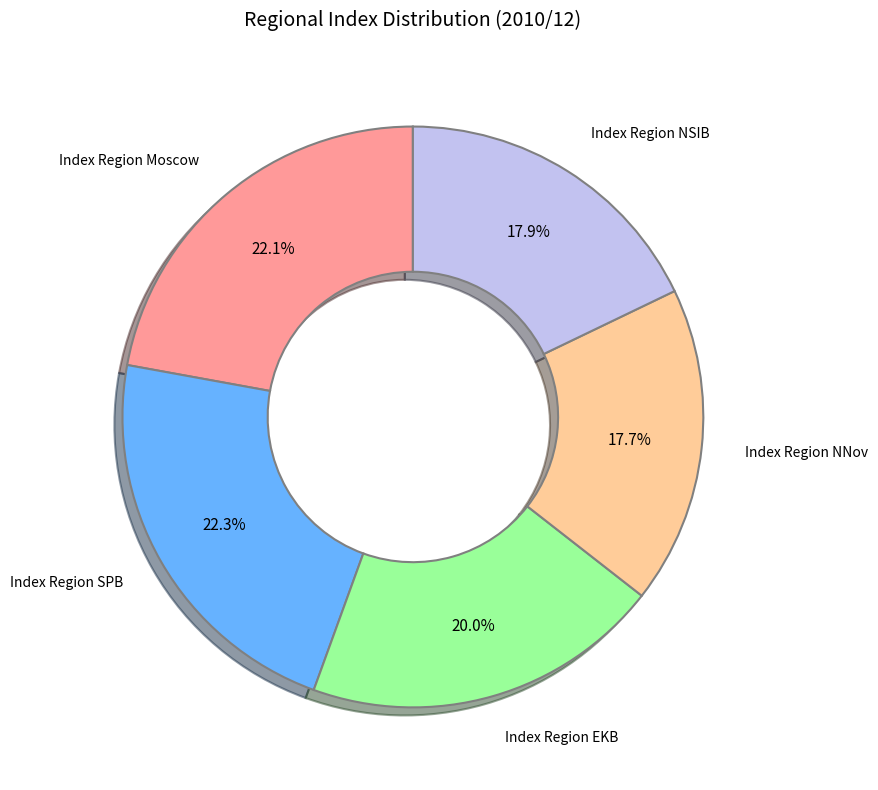

What percentage is the Index Region NNov slice, to the nearest percent?

18%